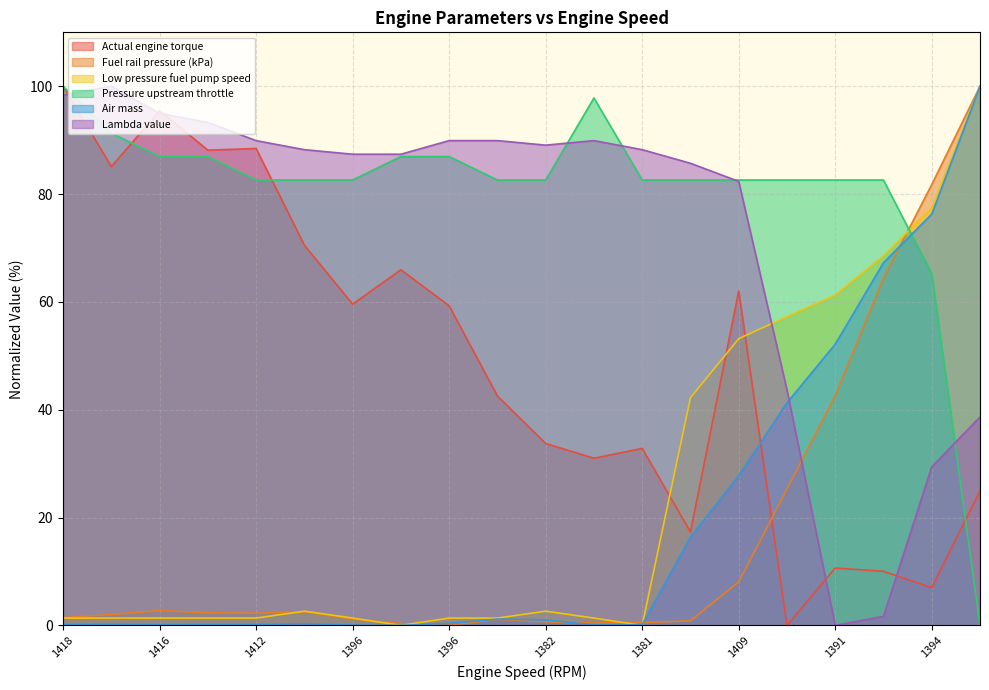

What is the total value across all series at 1412?

264.7